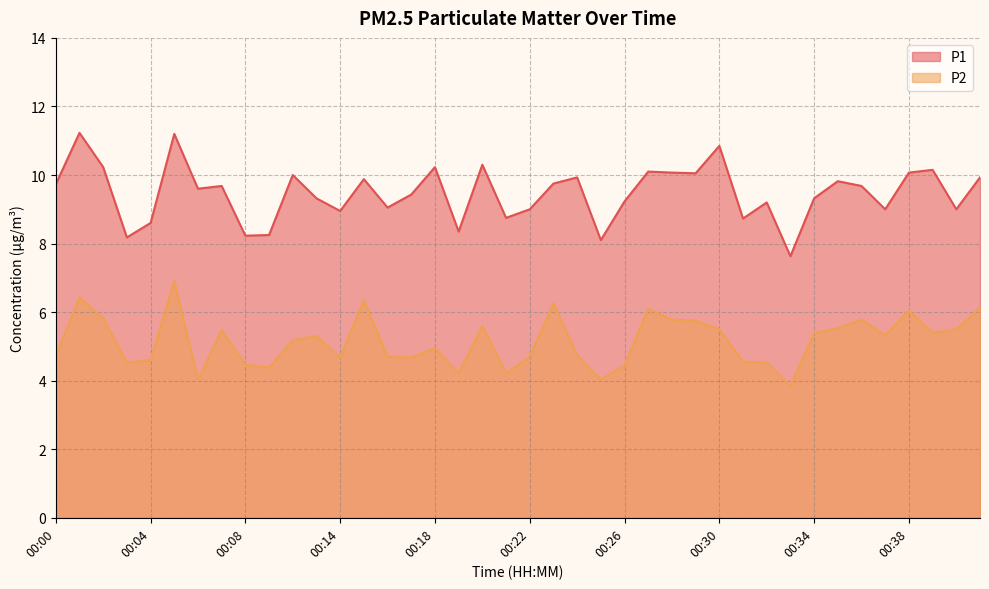

What are all the series names shown in the legend?

P1, P2